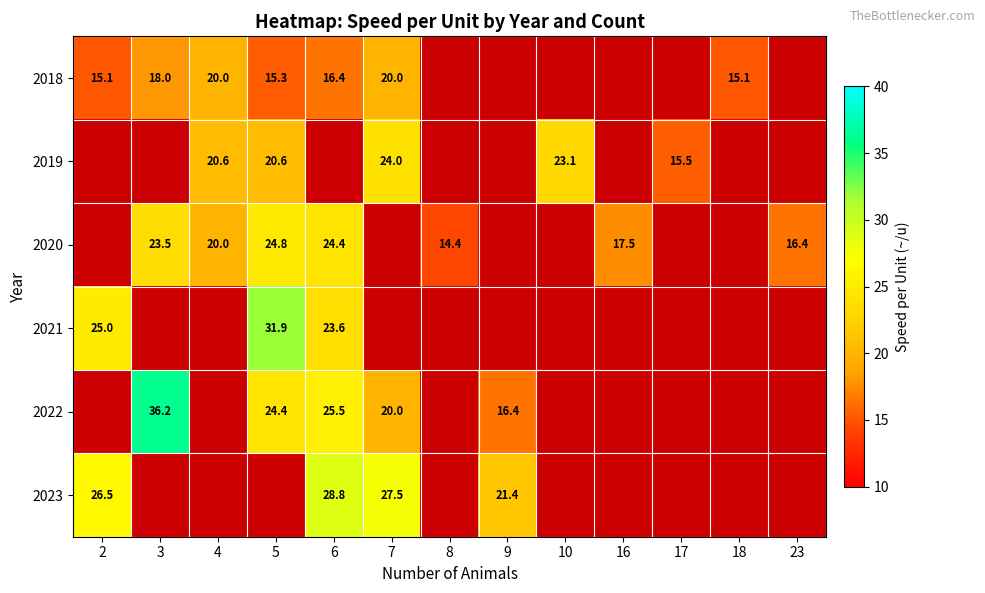

Is it true that 2018 equals 20.0 at 7?

True